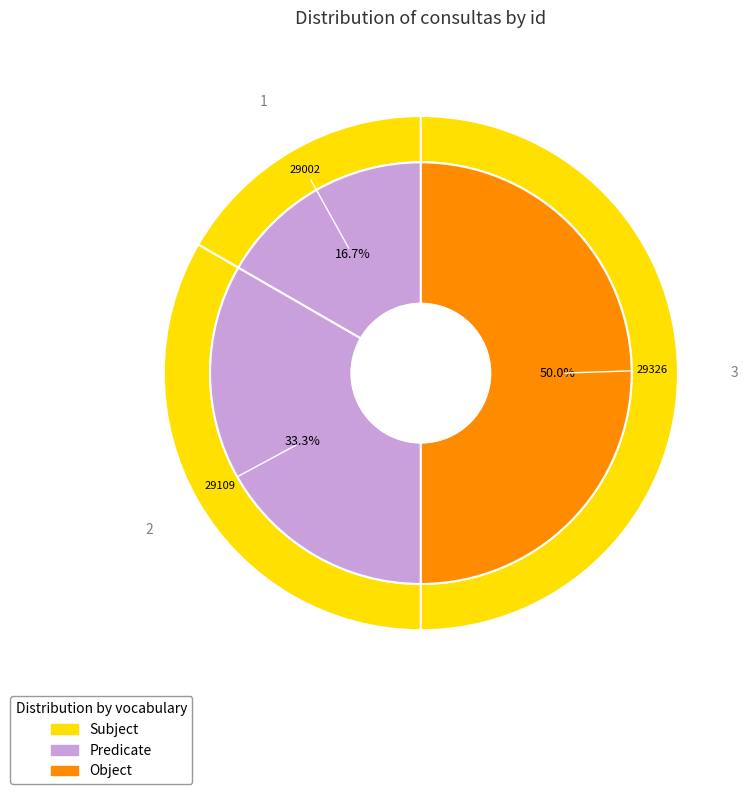

True or false: 29109 accounts for 45% of the total.

False